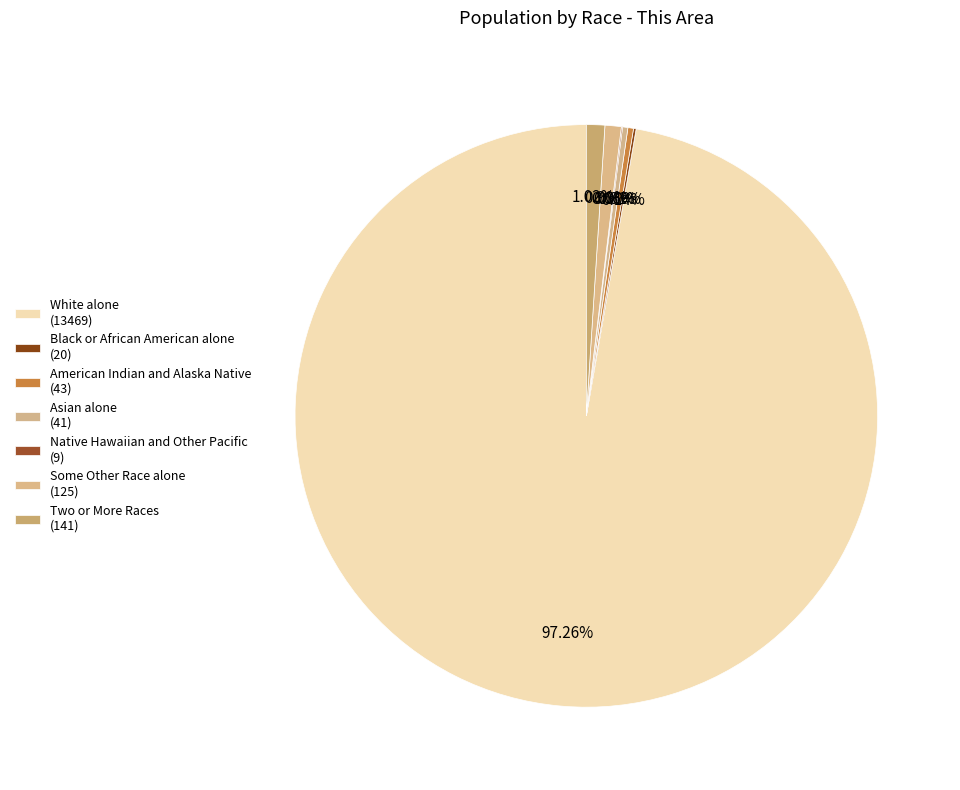

Which category has the biggest portion of the pie?

White alone
(13469)